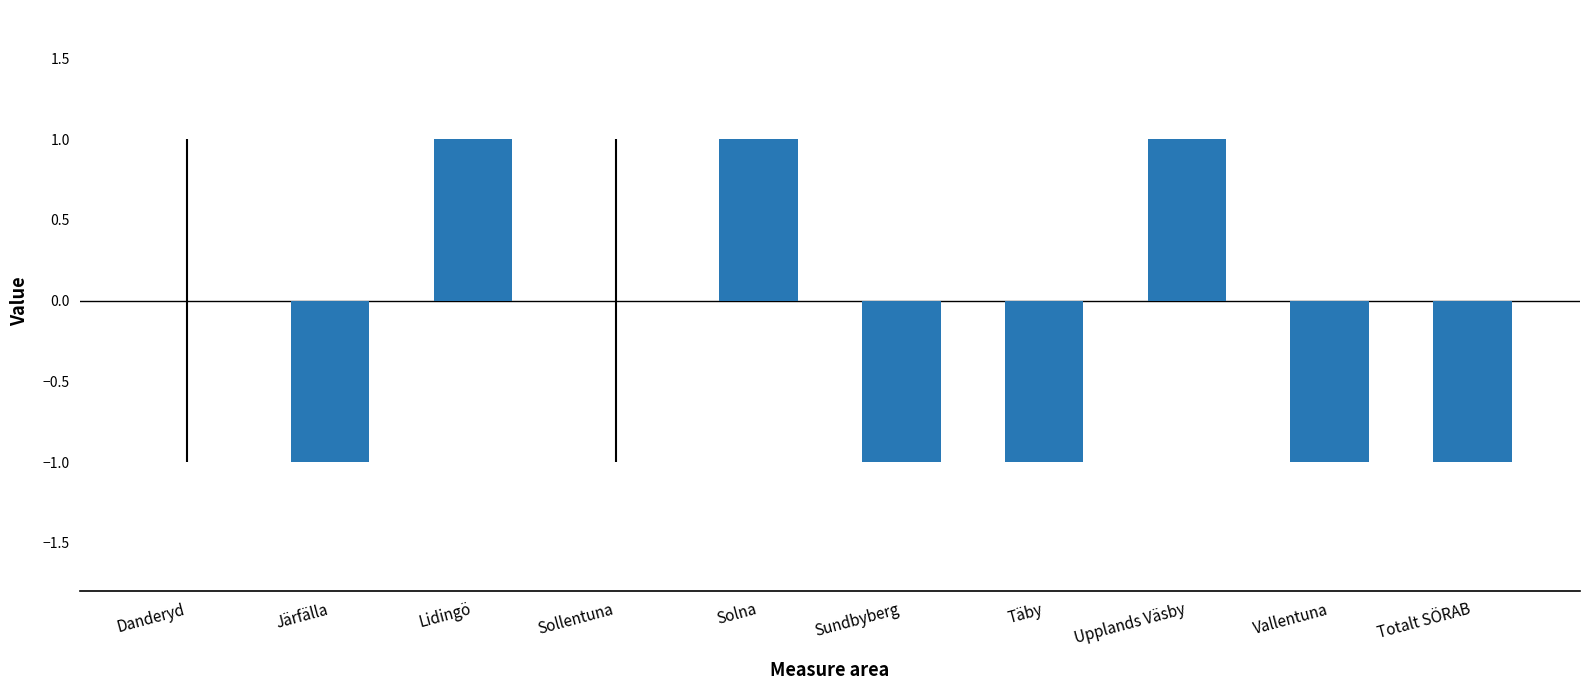

Which has a higher value, Lidingö or Täby?

Lidingö